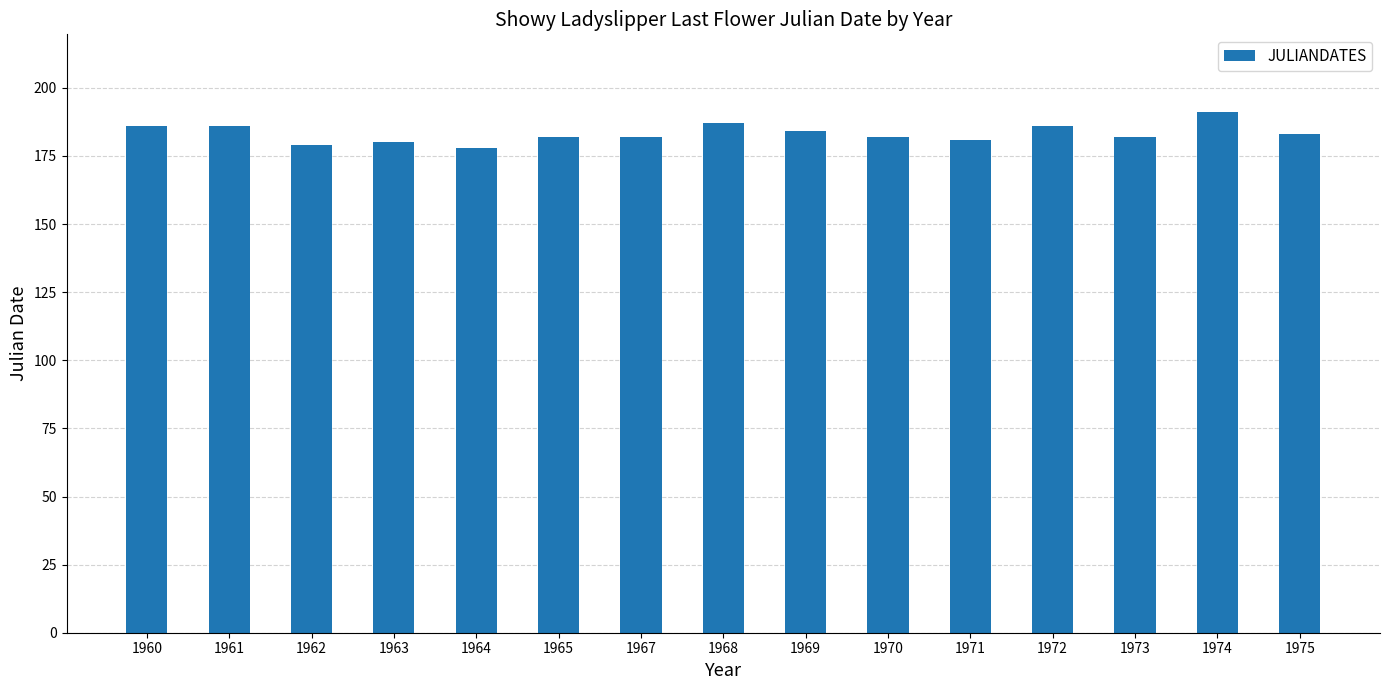

How many series are shown in this chart?

1